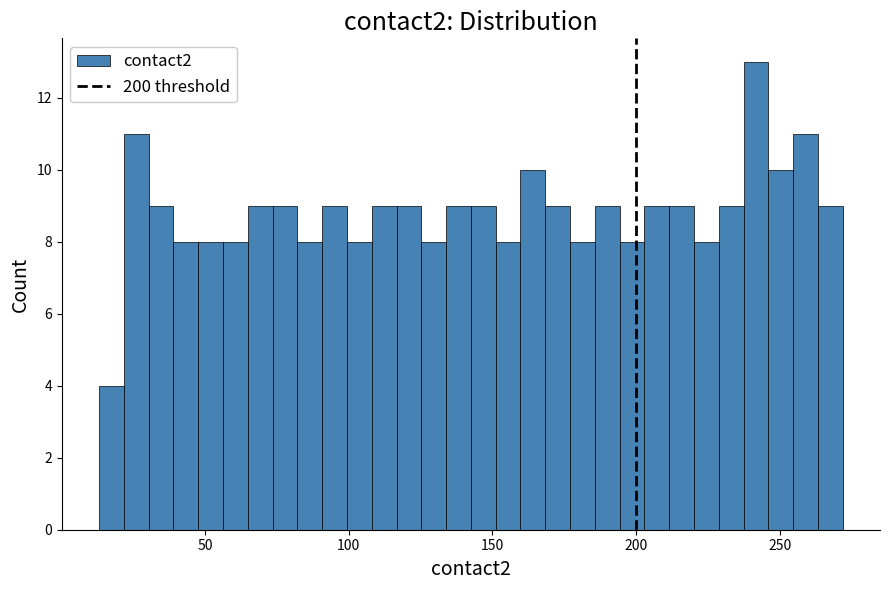

Read against the x-axis, roughly where is the centre of the tallest bar?

240